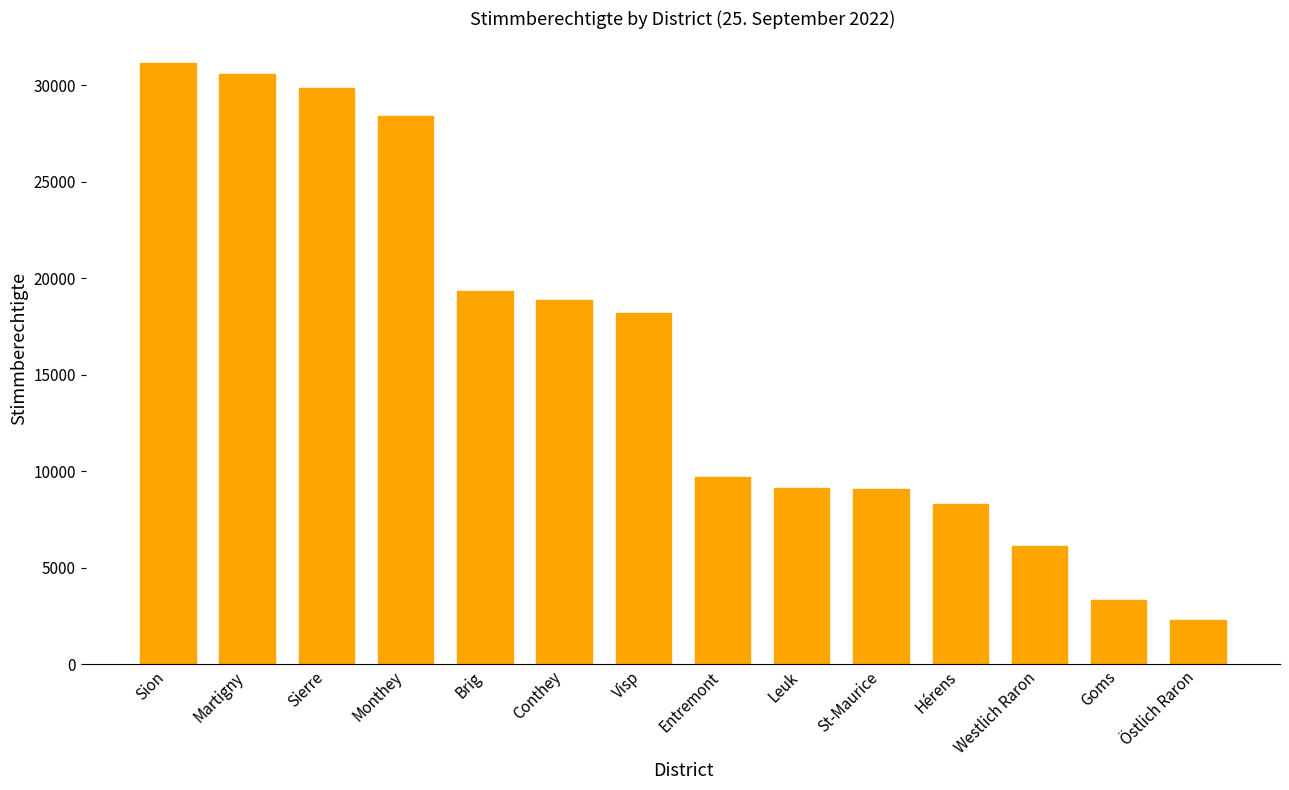

Approximately how many times larger is the value at Conthey compared to Martigny?

0.6